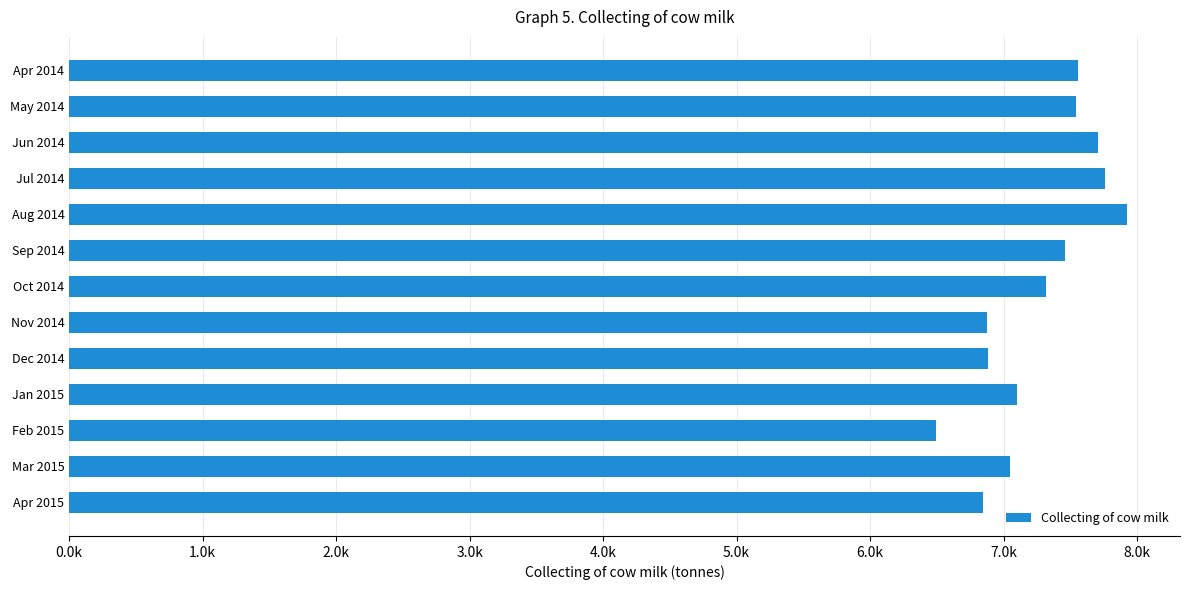

Are the bars horizontal?

Yes